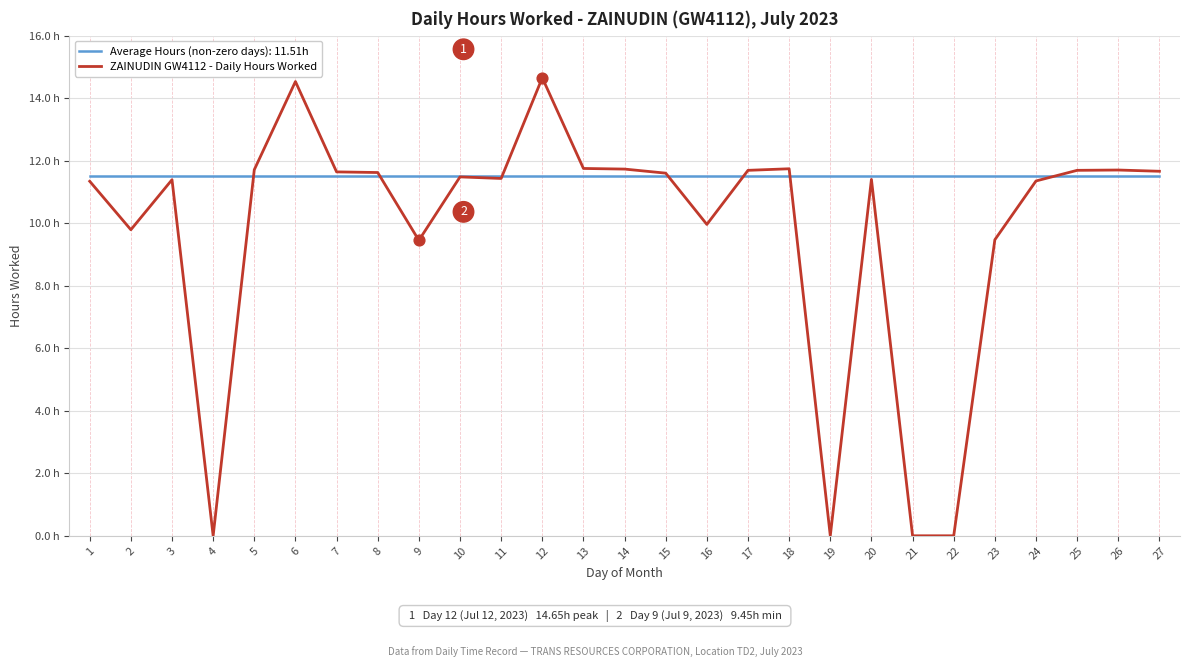

Does the chart have visible grid lines?

Yes